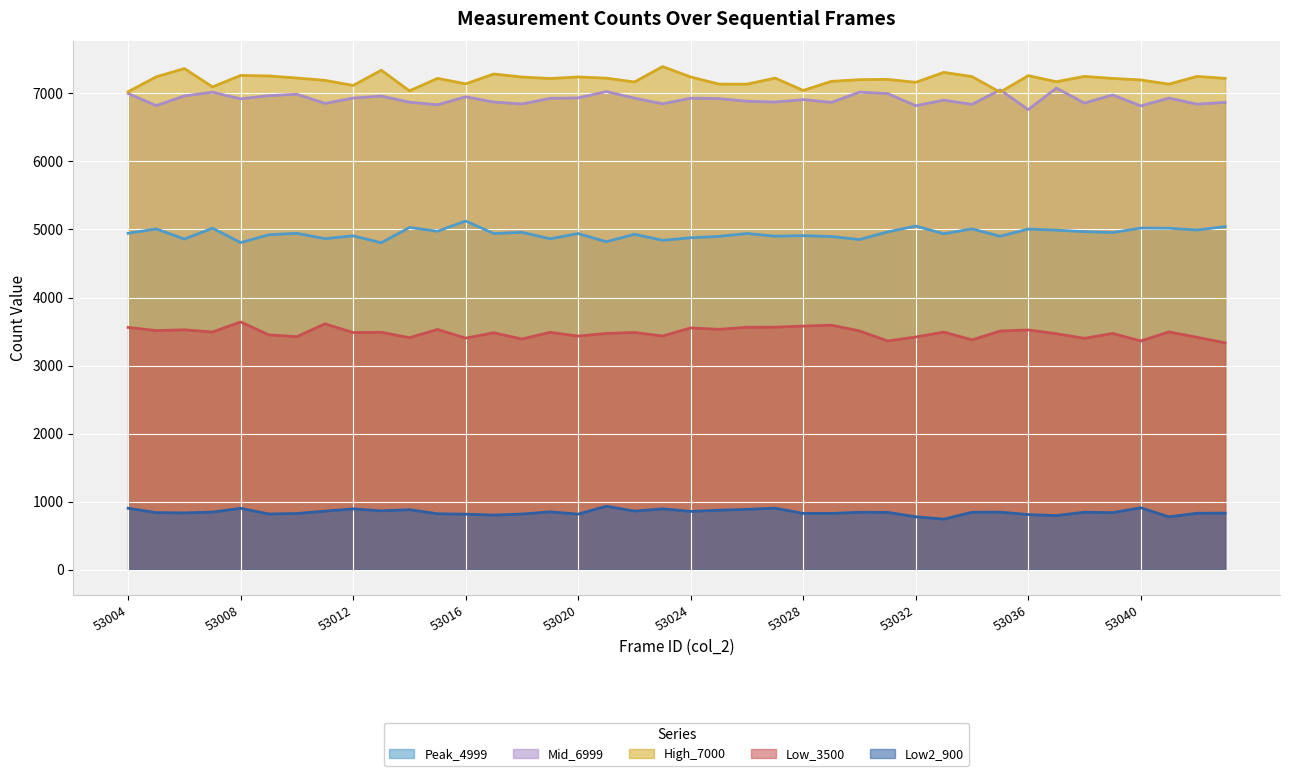

How many interior local valleys does the Mid_6999 series have?

14